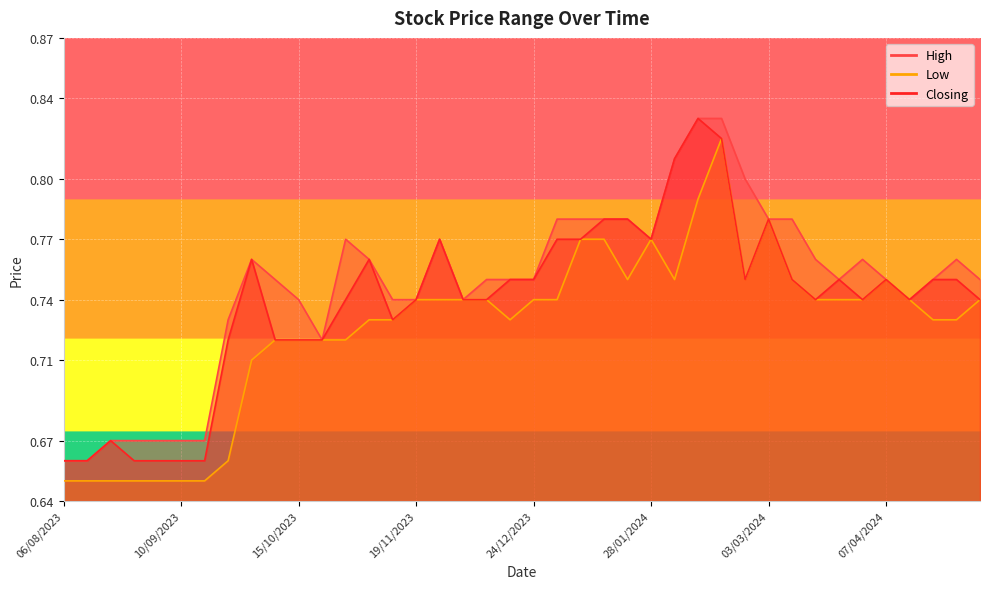

Which series changed the most between 24/03/2024 and 10/12/2023?

Closing